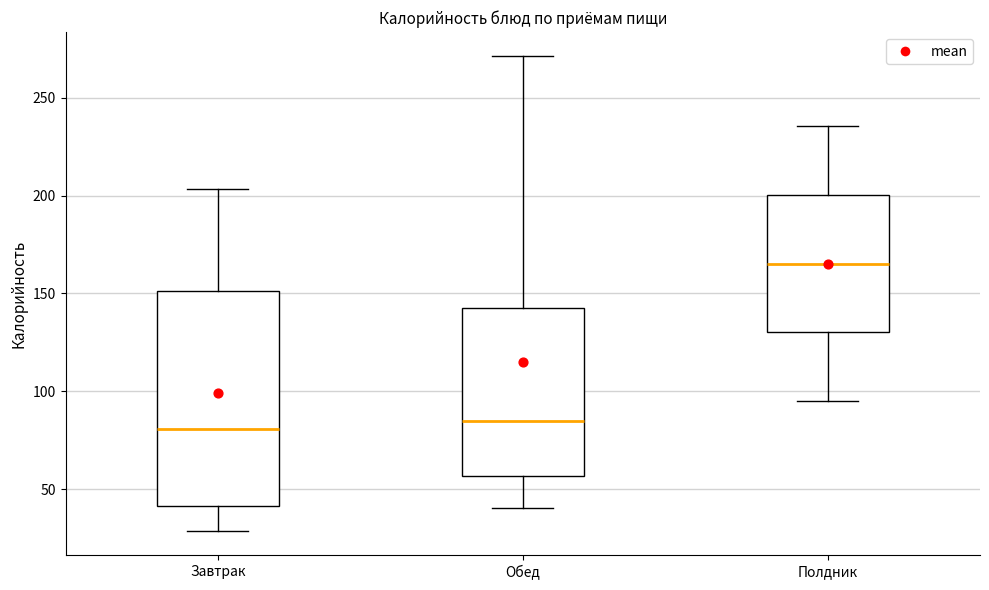

Which box is the tallest, from its lower edge to its upper edge?

Завтрак